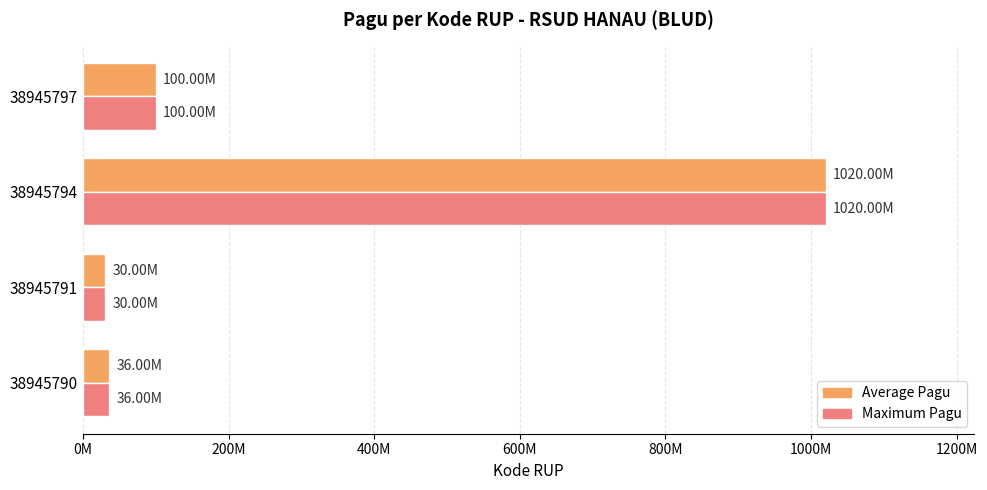

Reading left to right, transcribe all the data shown in this chart.

Pagu: 36000000	30000000	1020000000	100000000
Pagu (max ref): 36000000	30000000	1020000000	100000000